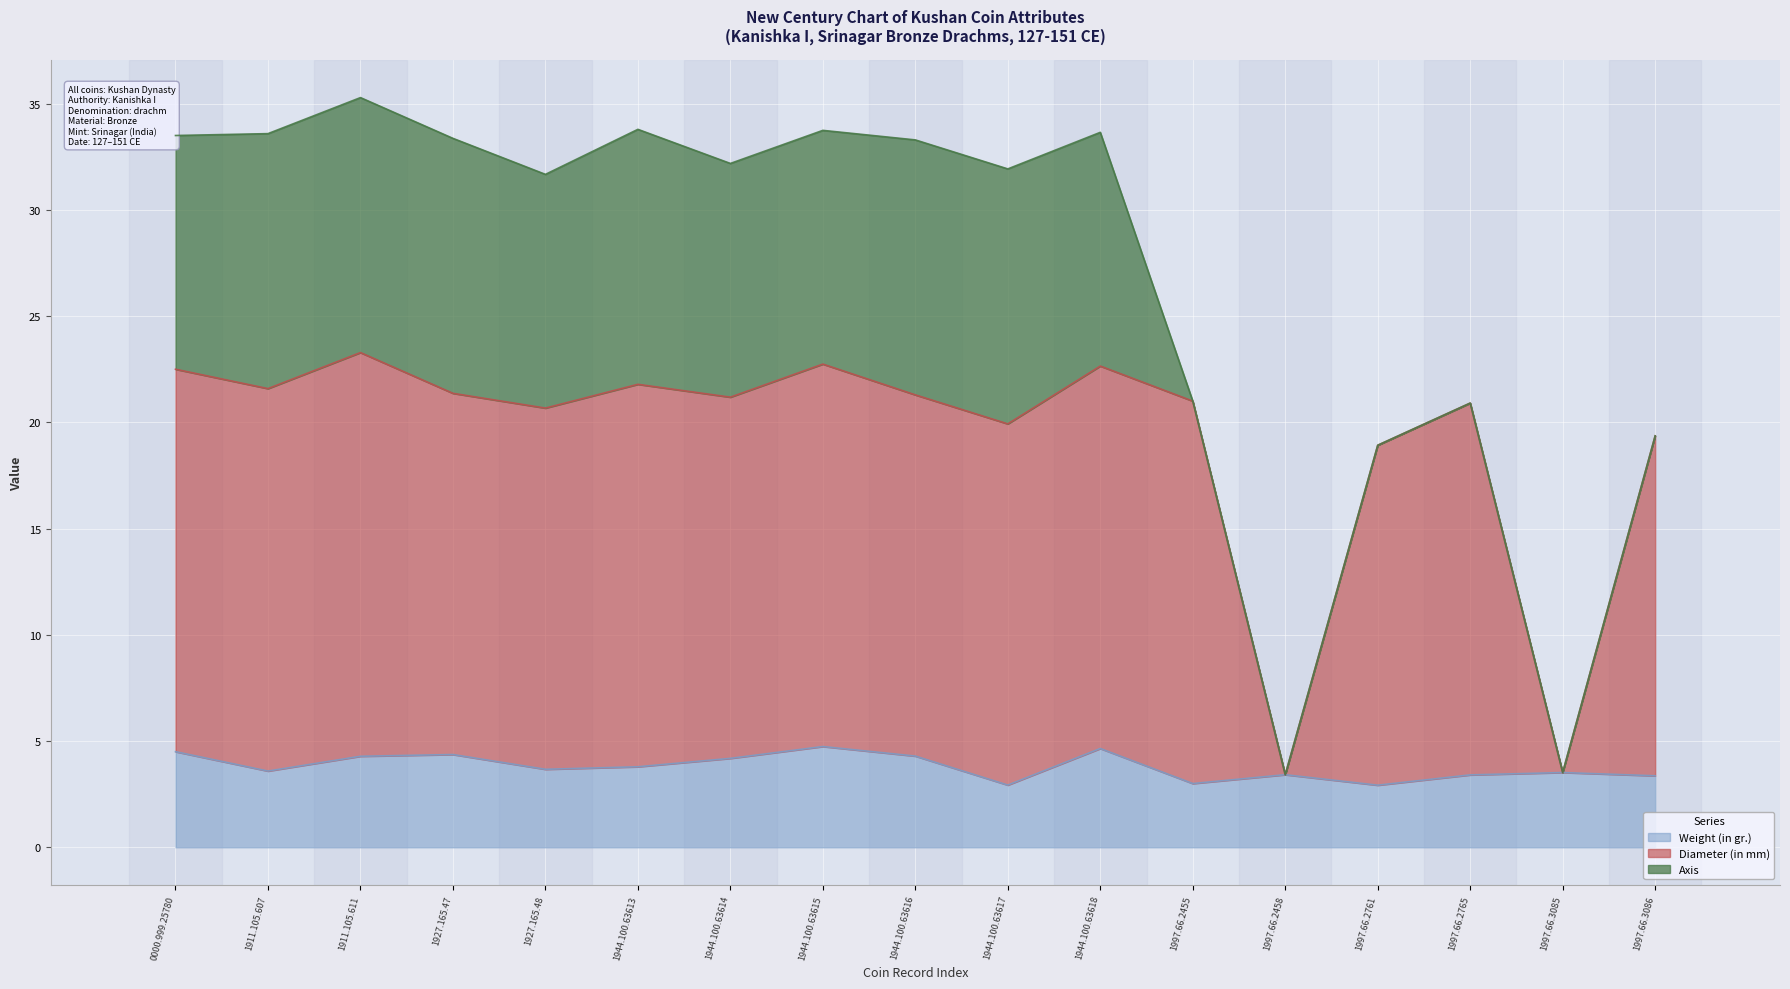

True or false: Weight (in gr.) and Diameter (in mm) intersect in this chart.

False